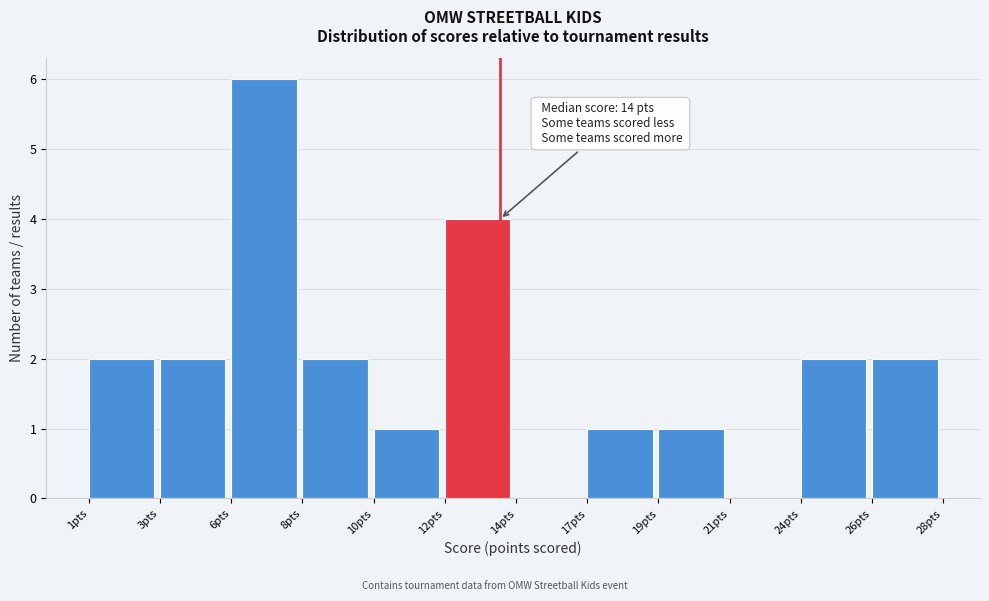

Reading left to right, transcribe all the data shown in this chart.

1pts=2	3pts=2	6pts=6	8pts=2	10pts=1	12pts=4	14pts=0	17pts=1	19pts=1	21pts=0	24pts=2	26pts=2